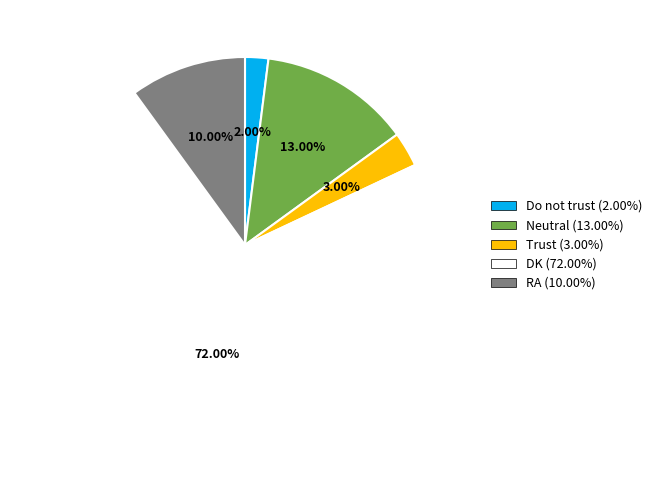

To the nearest percent, what is the average slice percentage?

20%